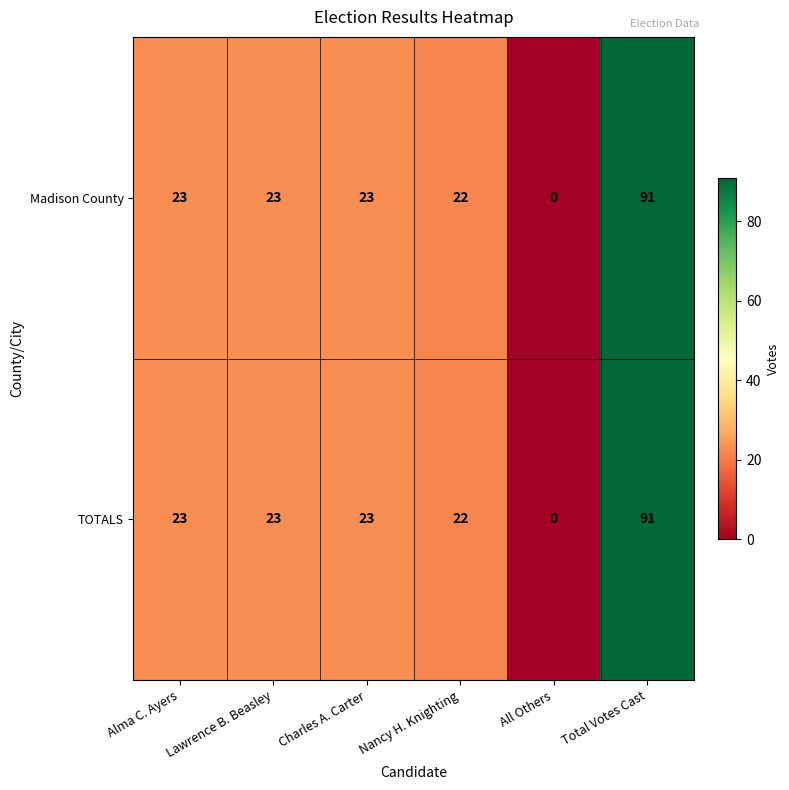

What value does the Madison County series have at Lawrence B. Beasley?

23